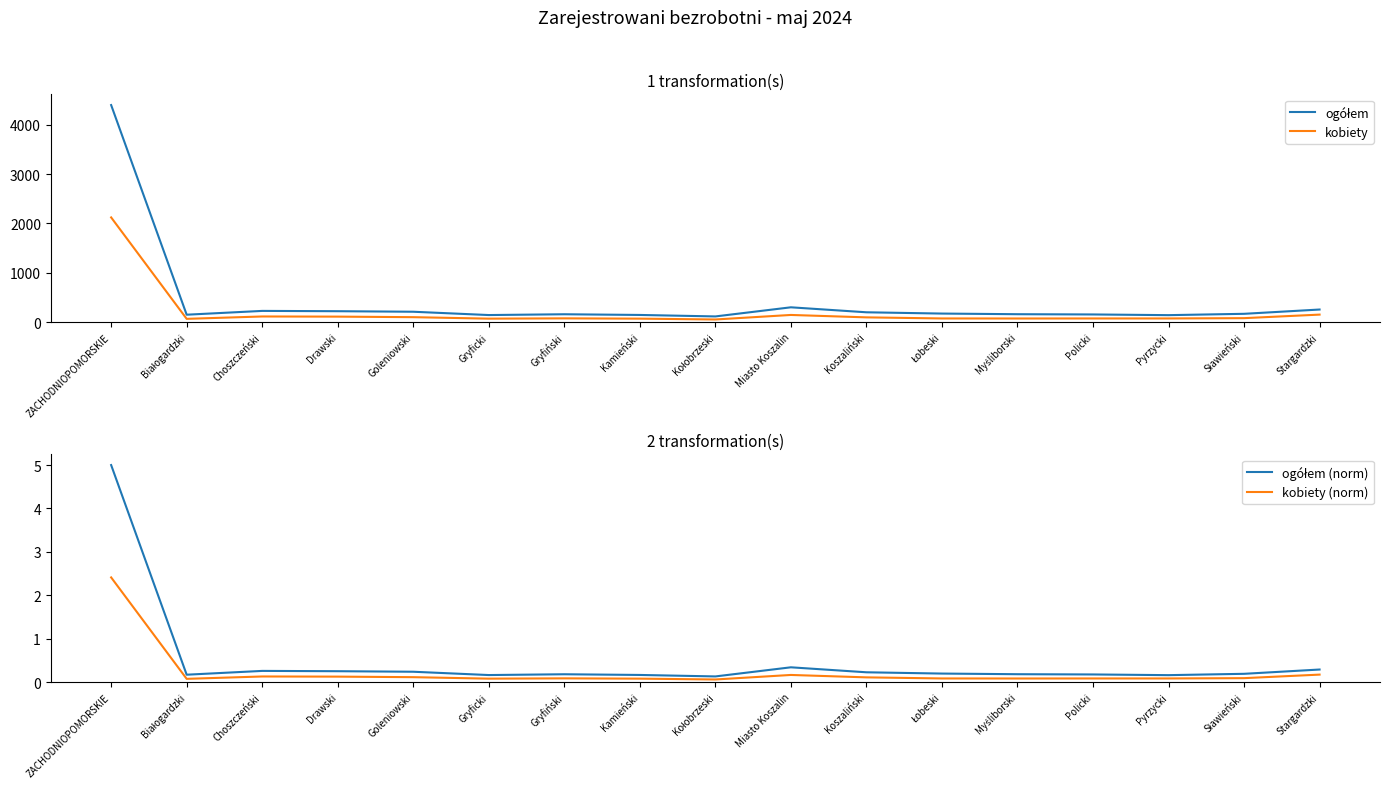

Reading left to right, transcribe all the data shown in this chart.

ogółem: 4402.0	150.0	227.0	221.0	210.0	143.0	159.0	145.0	115.0	300.0	199.0	173.0	160.0	155.0	141.0	168.0	255.0
kobiety: 2123.0	66.0	114.0	111.0	100.0	70.0	76.0	70.0	53.0	145.0	96.0	74.0	73.0	74.0	74.0	80.0	152.0
ogółem (norm): 5.0	0.2	0.3	0.3	0.2	0.2	0.2	0.2	0.1	0.3	0.2	0.2	0.2	0.2	0.2	0.2	0.3
kobiety (norm): 2.4	0.1	0.1	0.1	0.1	0.1	0.1	0.1	0.1	0.2	0.1	0.1	0.1	0.1	0.1	0.1	0.2